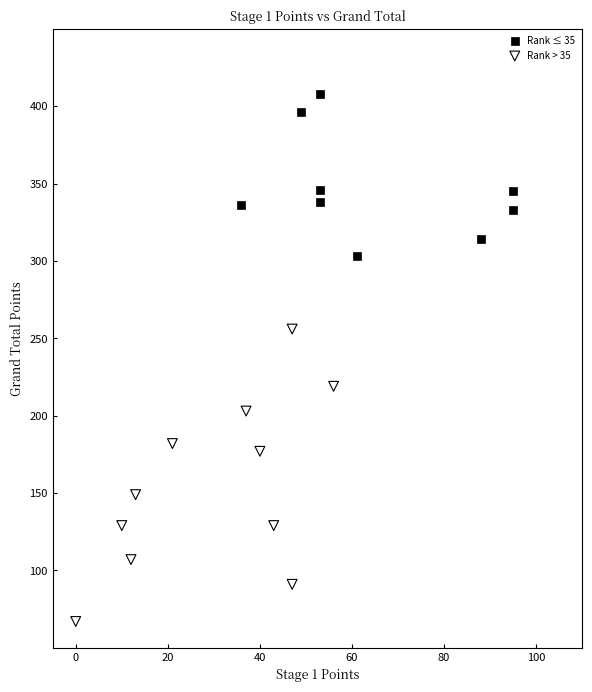

Which series reaches the minimum Y coordinate?

Rank > 35